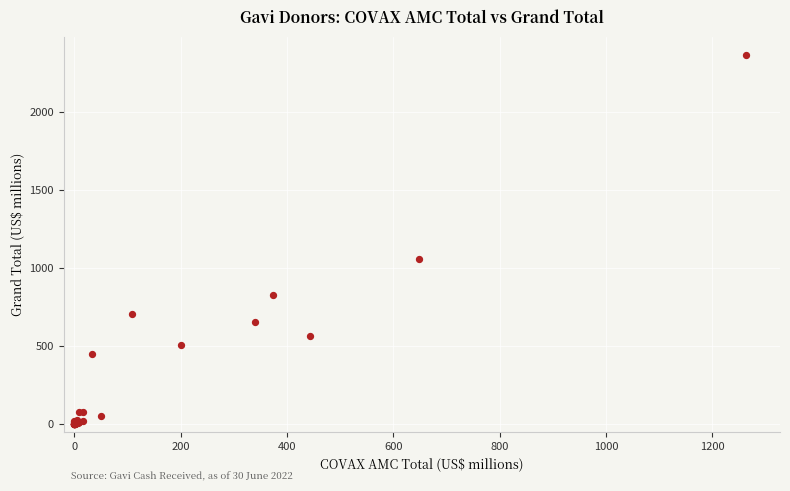

What Y value in the scatter plot is closest to 1181?

1057.3